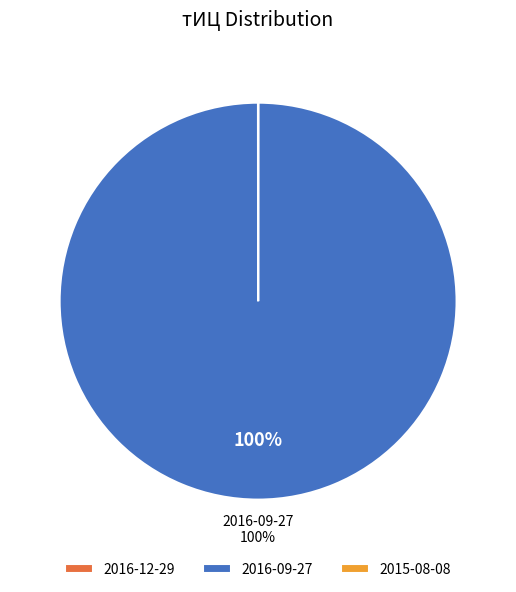

Is there any slice that represents more than half of the pie?

Yes